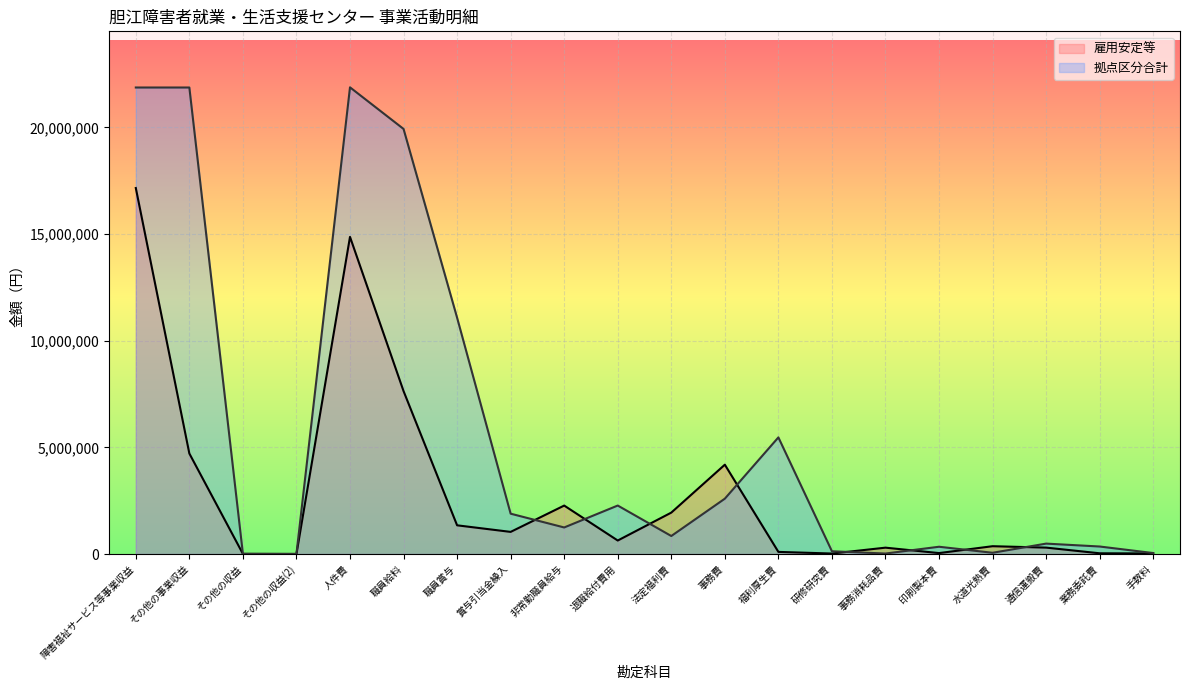

Does the chart display data point markers on the line(s)?

No